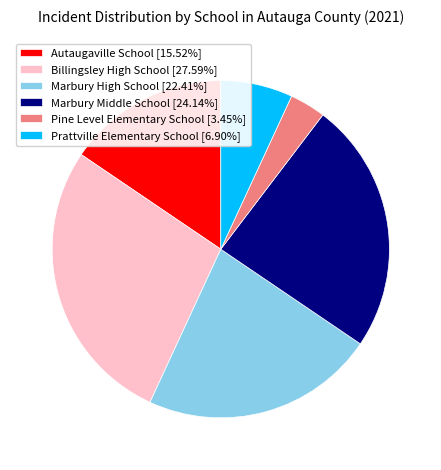

Combined, do Autaugaville School [15.52%] and Marbury Middle School [24.14%] account for over 50%?

No